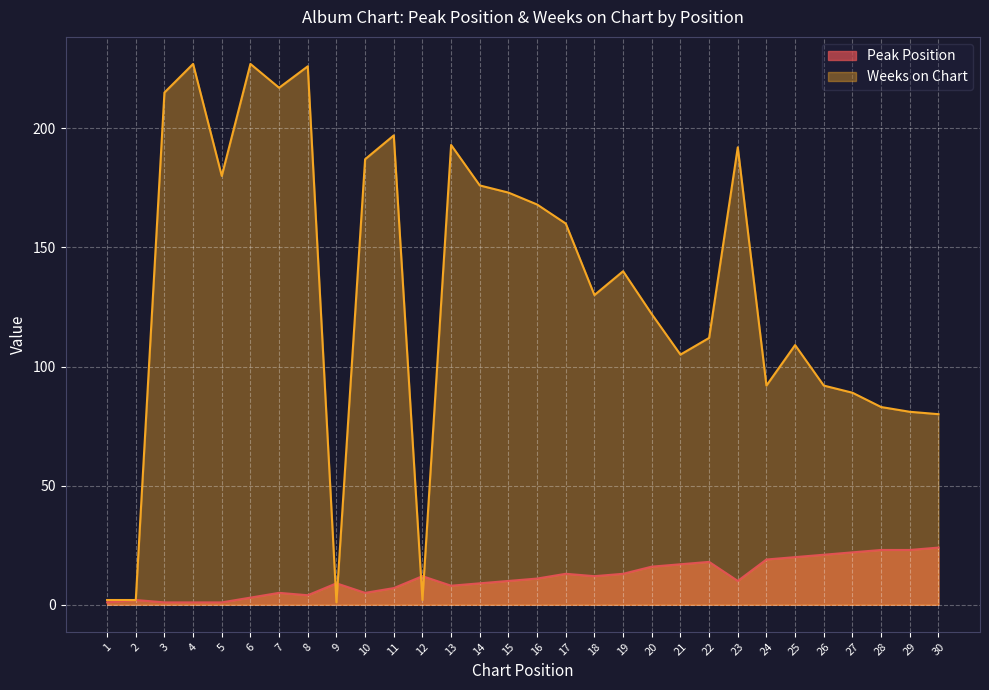

True or false: Peak Position has a value of 28 at 20.

False